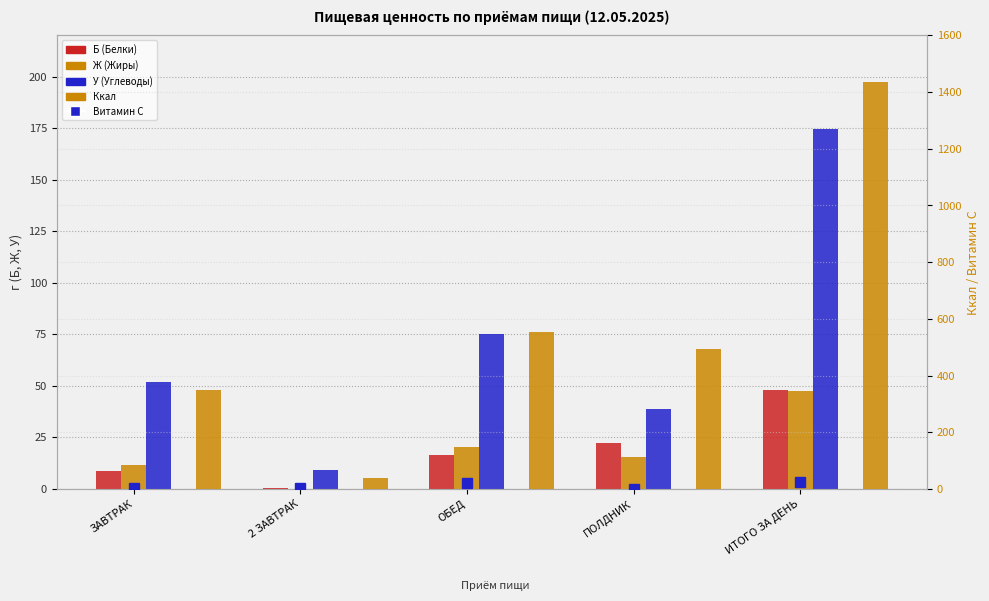

True or false: Витамин С has a value of 19.8 at ОБЕД.

True